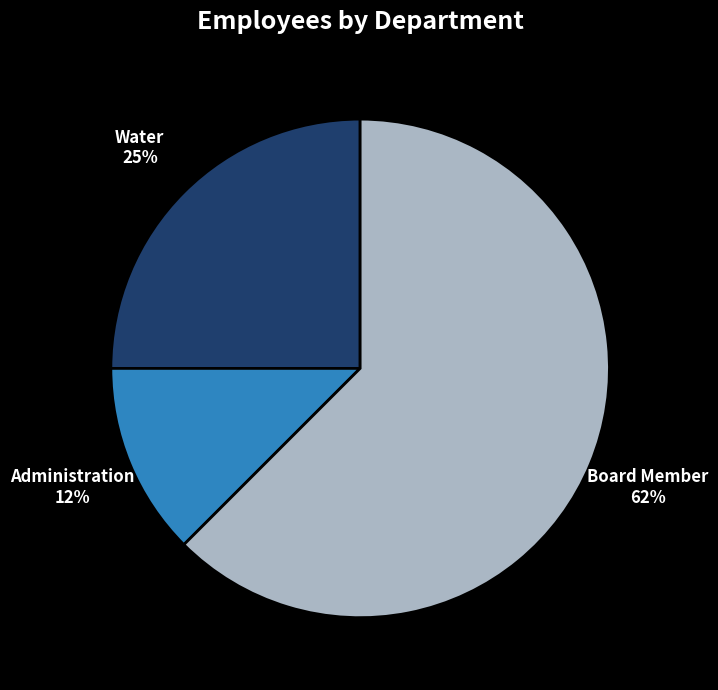

Combined, do Board Member and Administration account for over 50%?

Yes